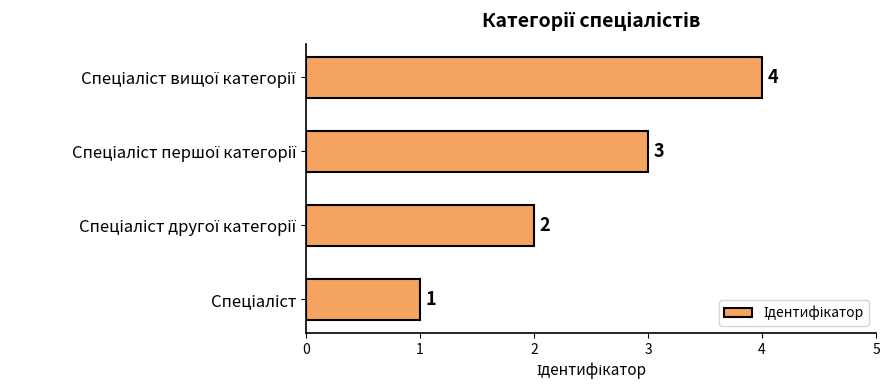

What is the difference between the maximum and minimum values?

3